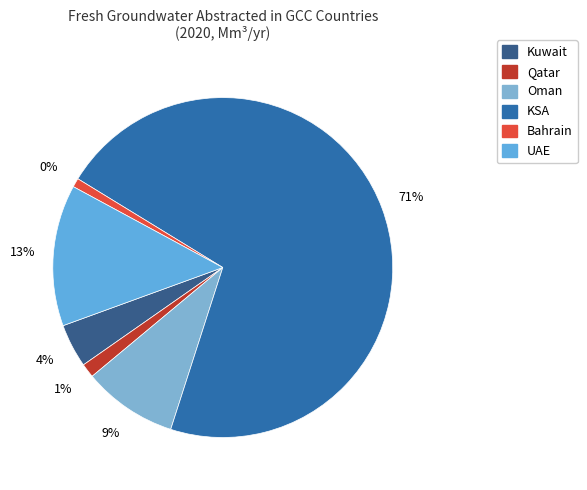

Rank the categories by value from lowest to highest.

Bahrain, Qatar, Kuwait, Oman, UAE, KSA